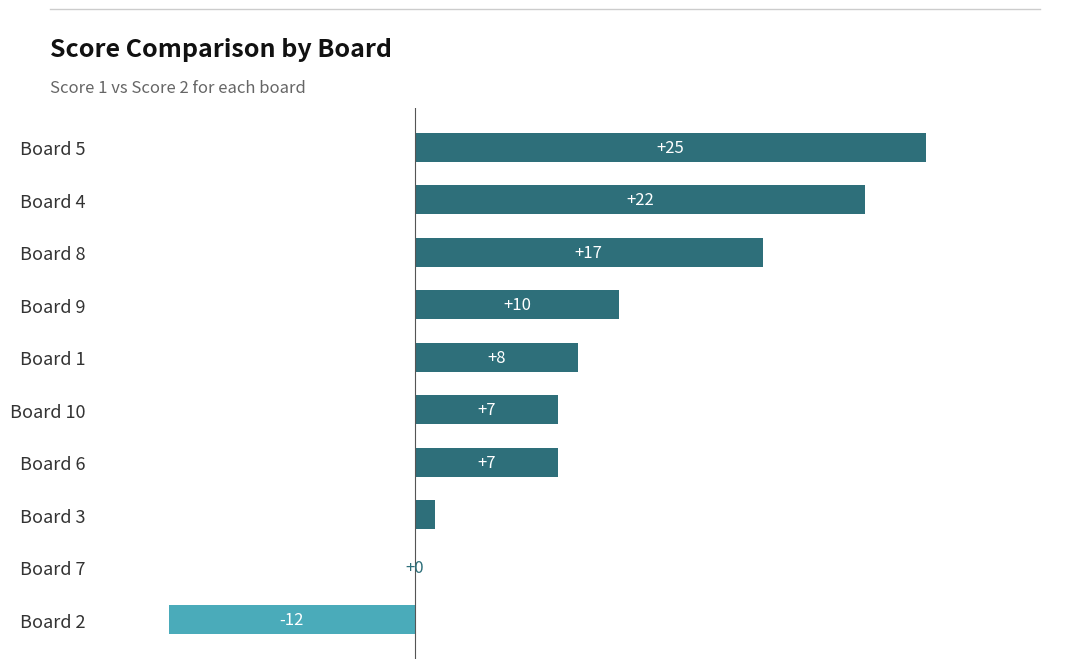

Between Board 4 and Board 2, which is larger?

Board 4